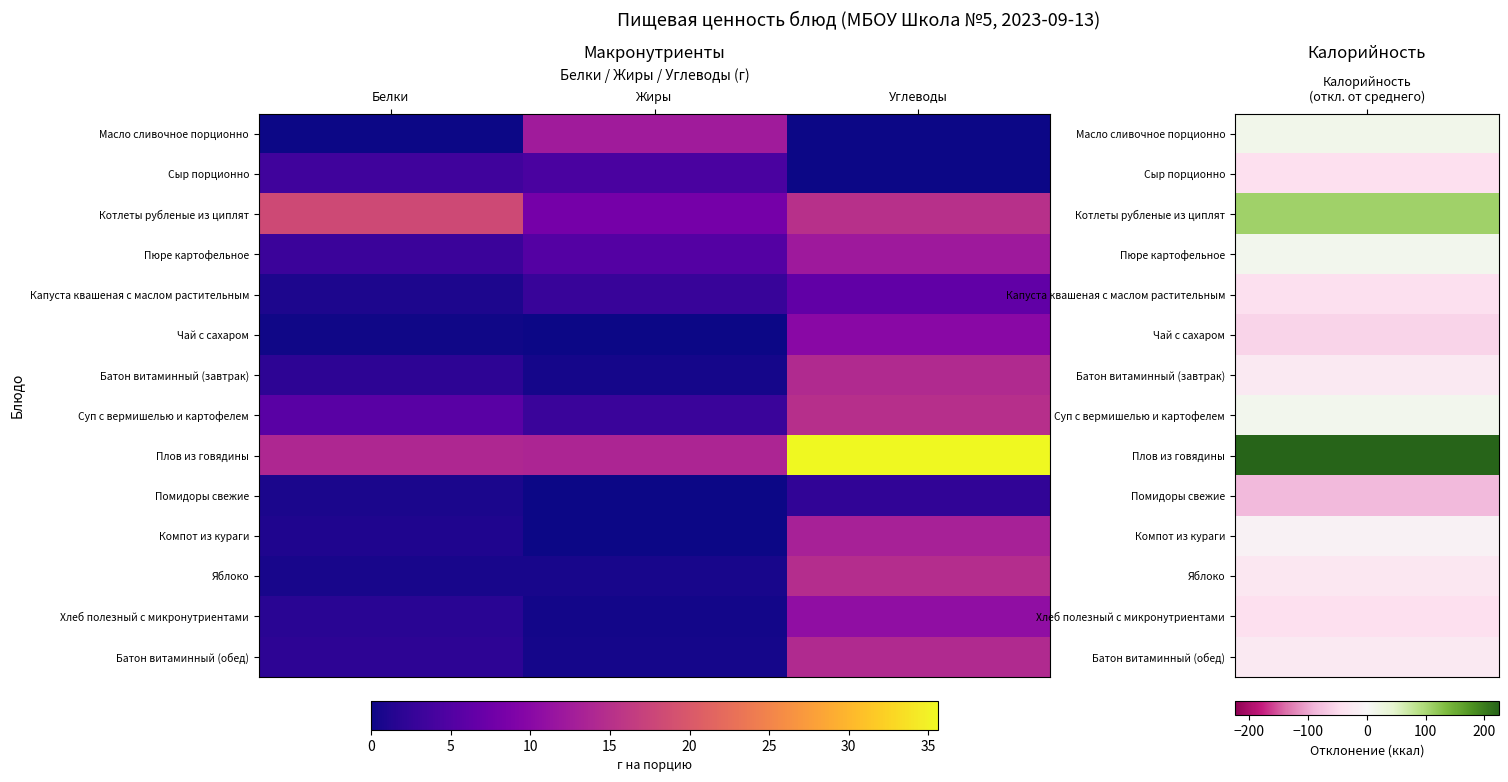

How many categories are shown in the chart?

3